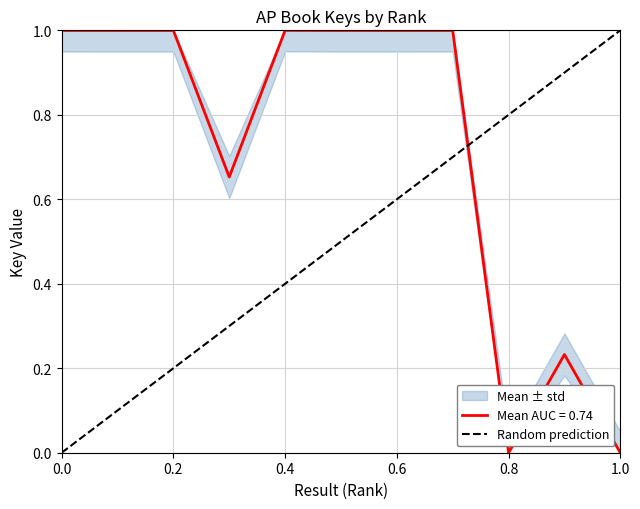

The value of Mean AUC = 0.74 at 0.6 is 1.6. True or false?

False